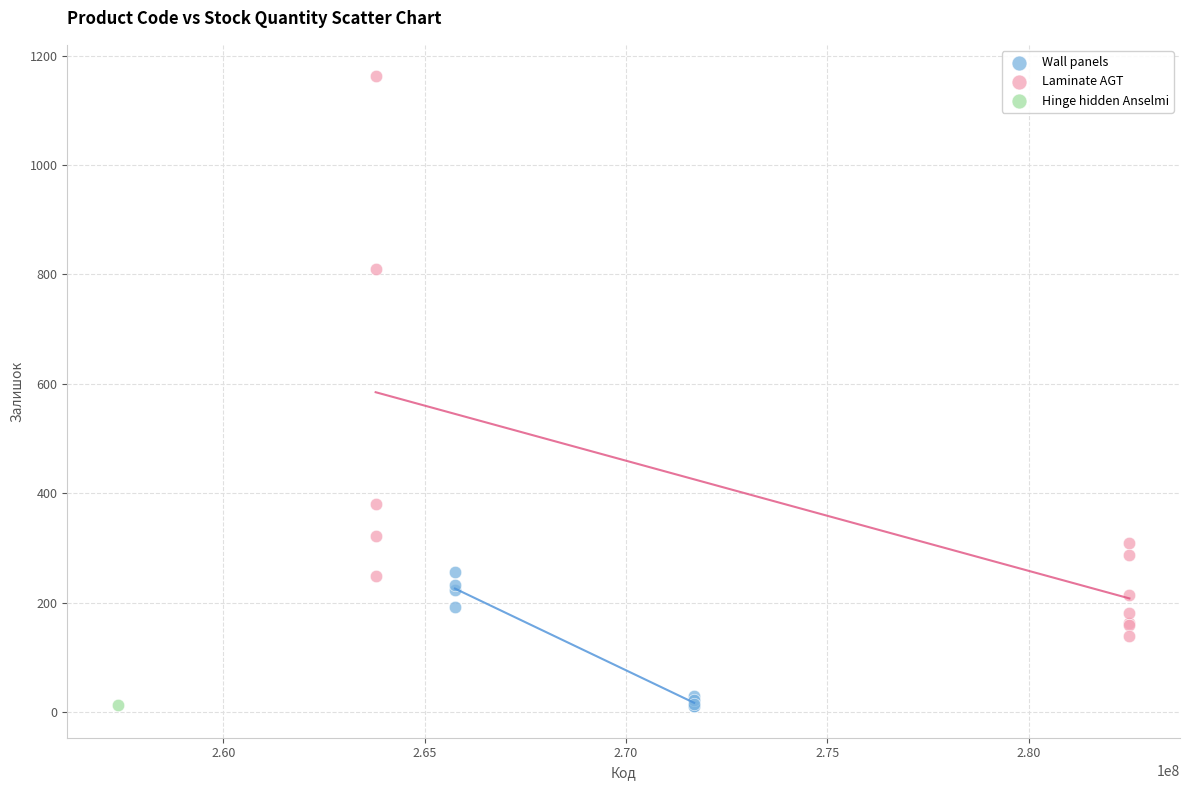

Which series contains the highest Y value?

Laminate AGT